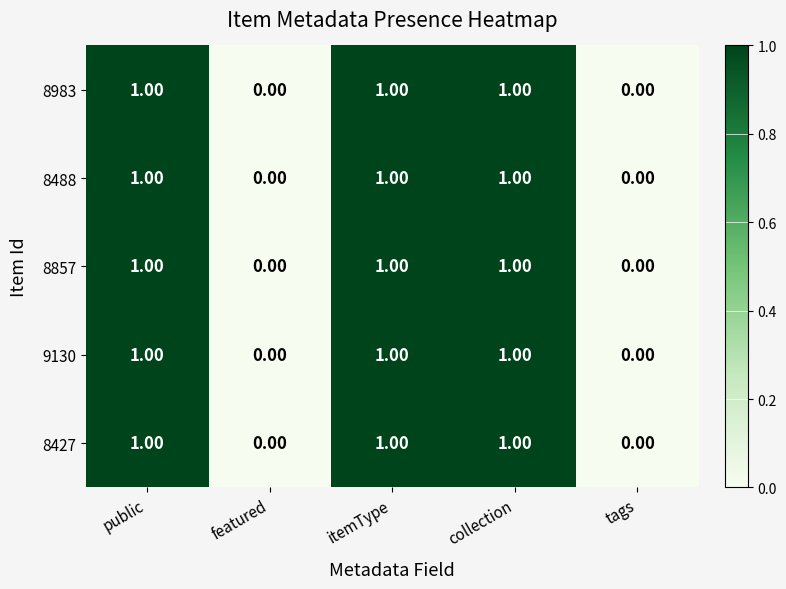

Is the value of 8488 at tags greater than the value of 8427 at collection?

No